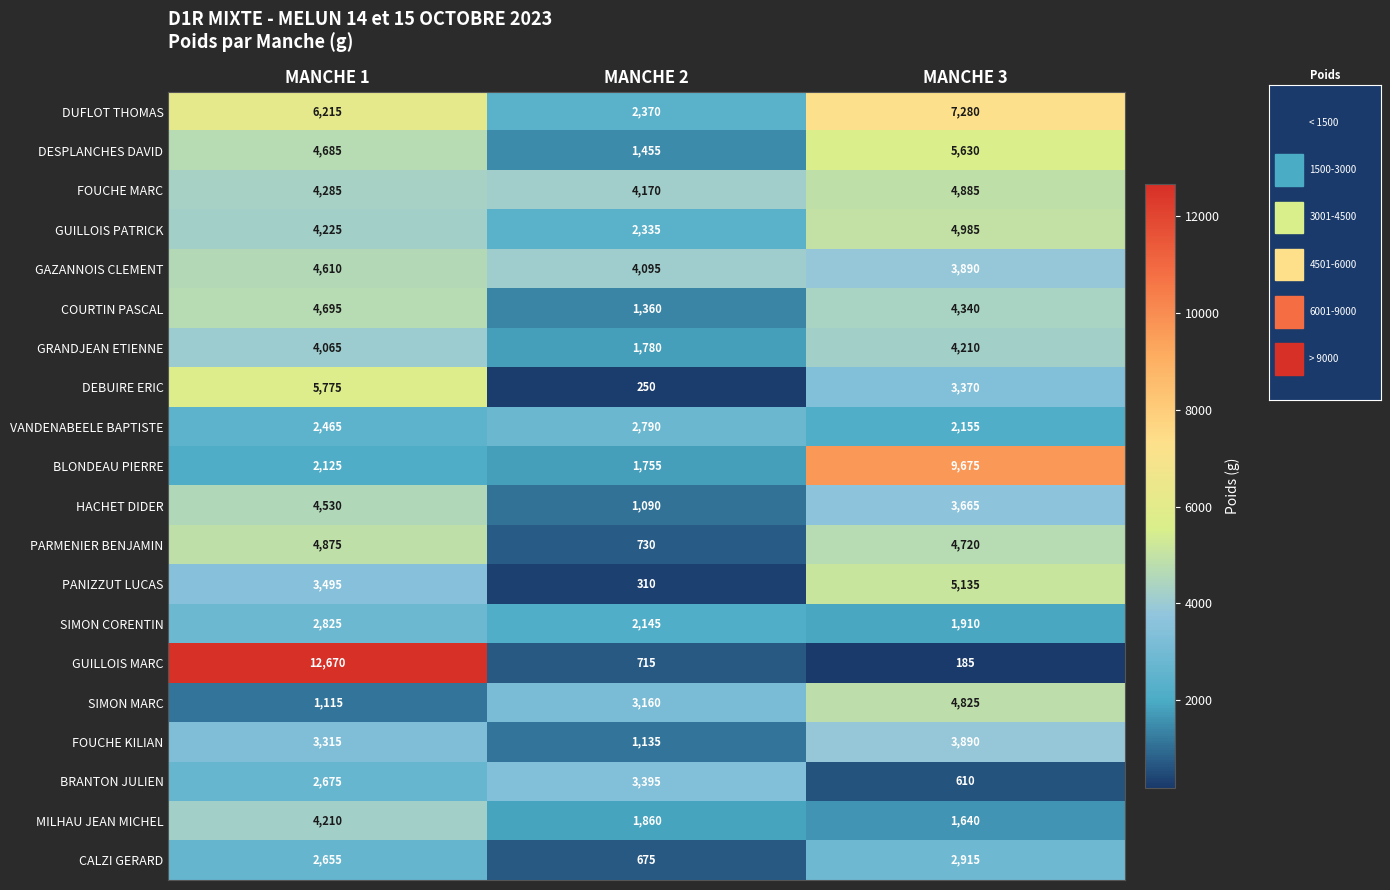

What is the difference between the maximum and minimum values in the PARMENIER BENJAMIN series?

4145